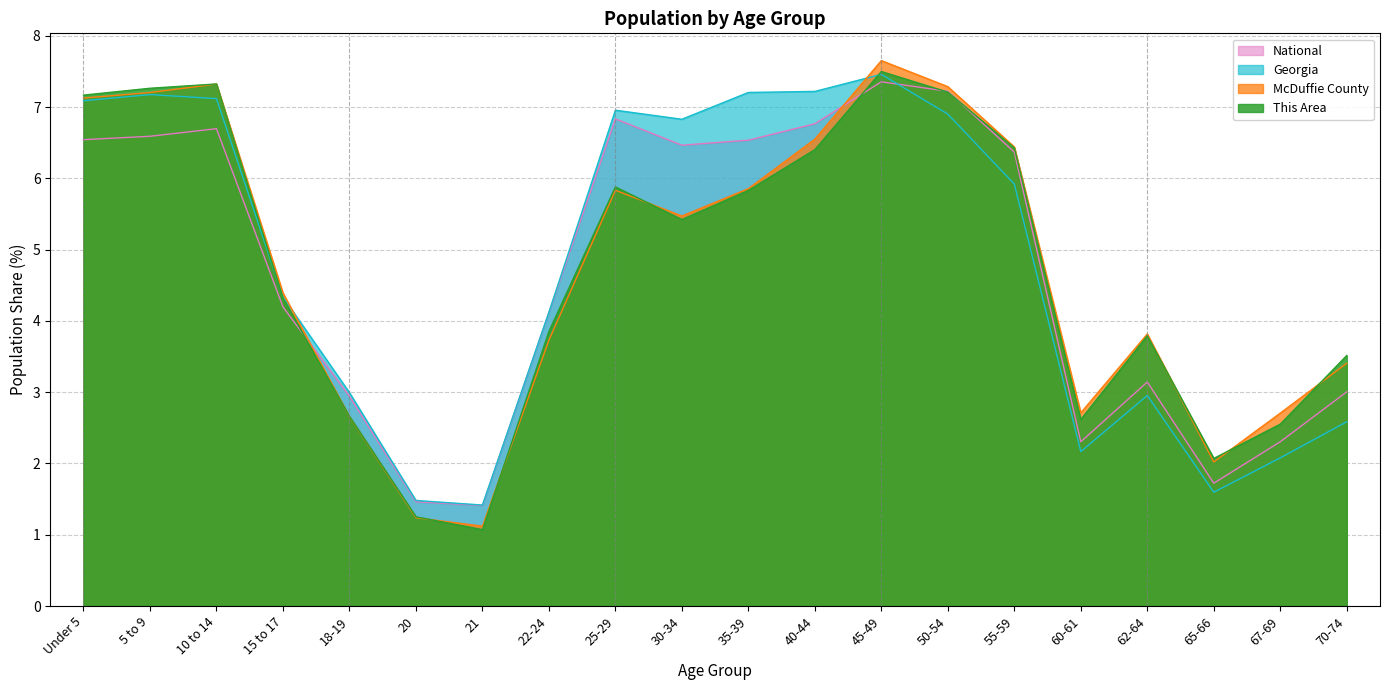

What is the sum of all Georgia values?

95.6